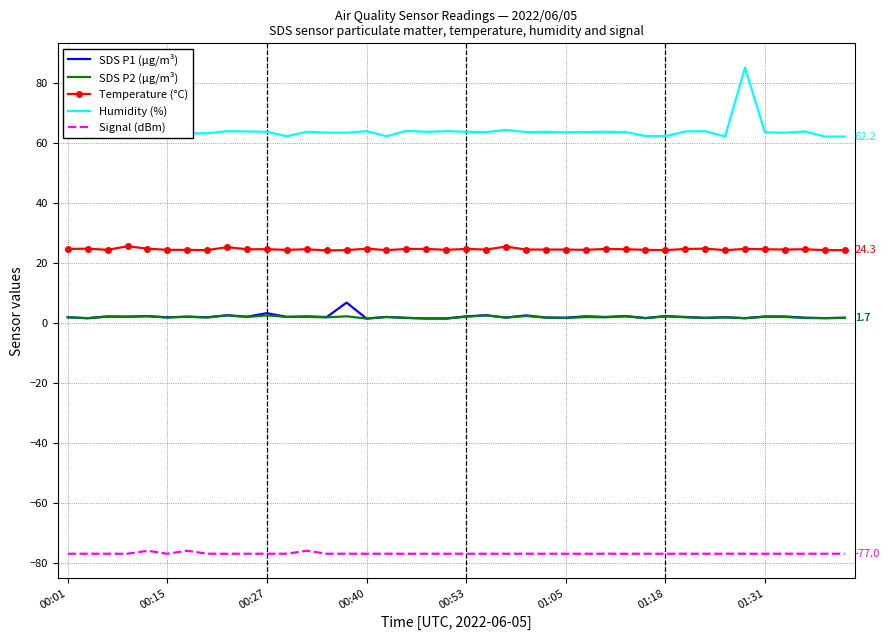

True or false: Temperature (°C) and Humidity (%) intersect in this chart.

False